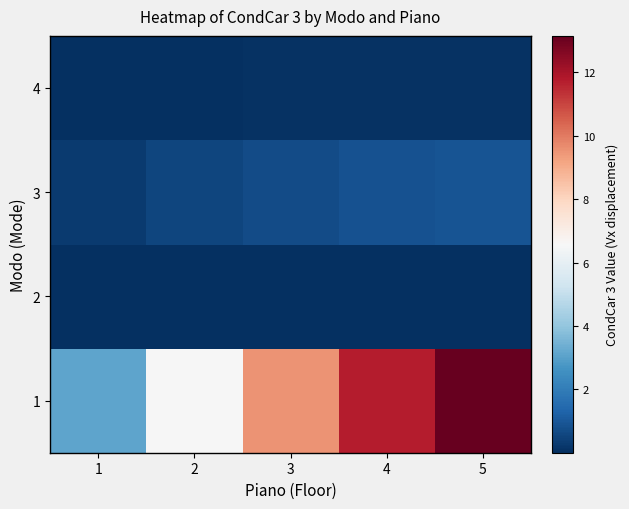

Which series changed the most between 1 and 5?

1